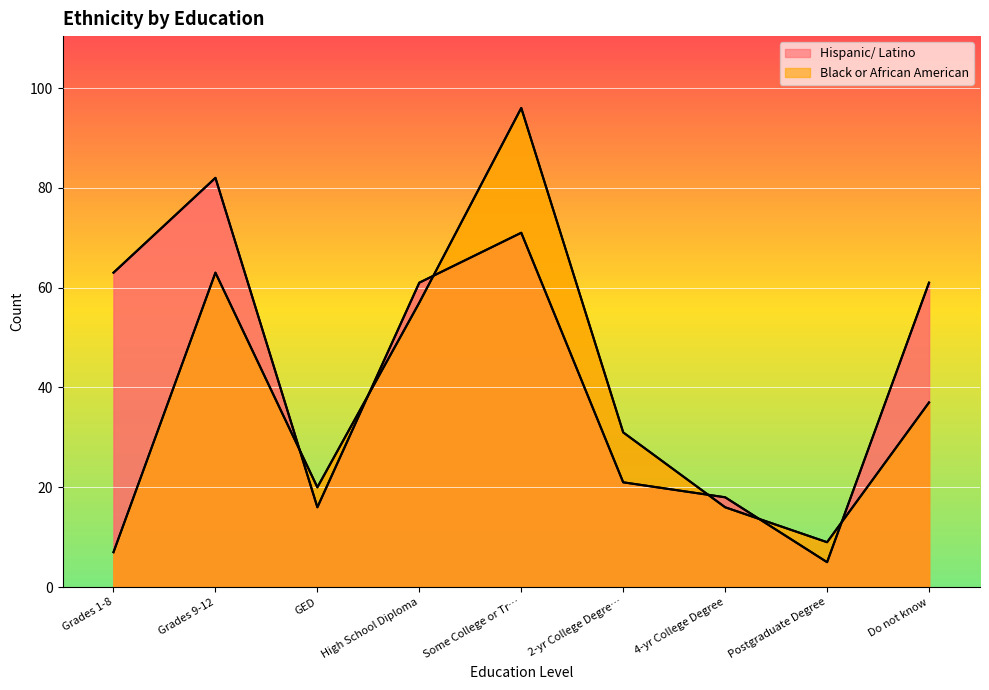

What is the label of the 6th point from the right?

High School Diploma